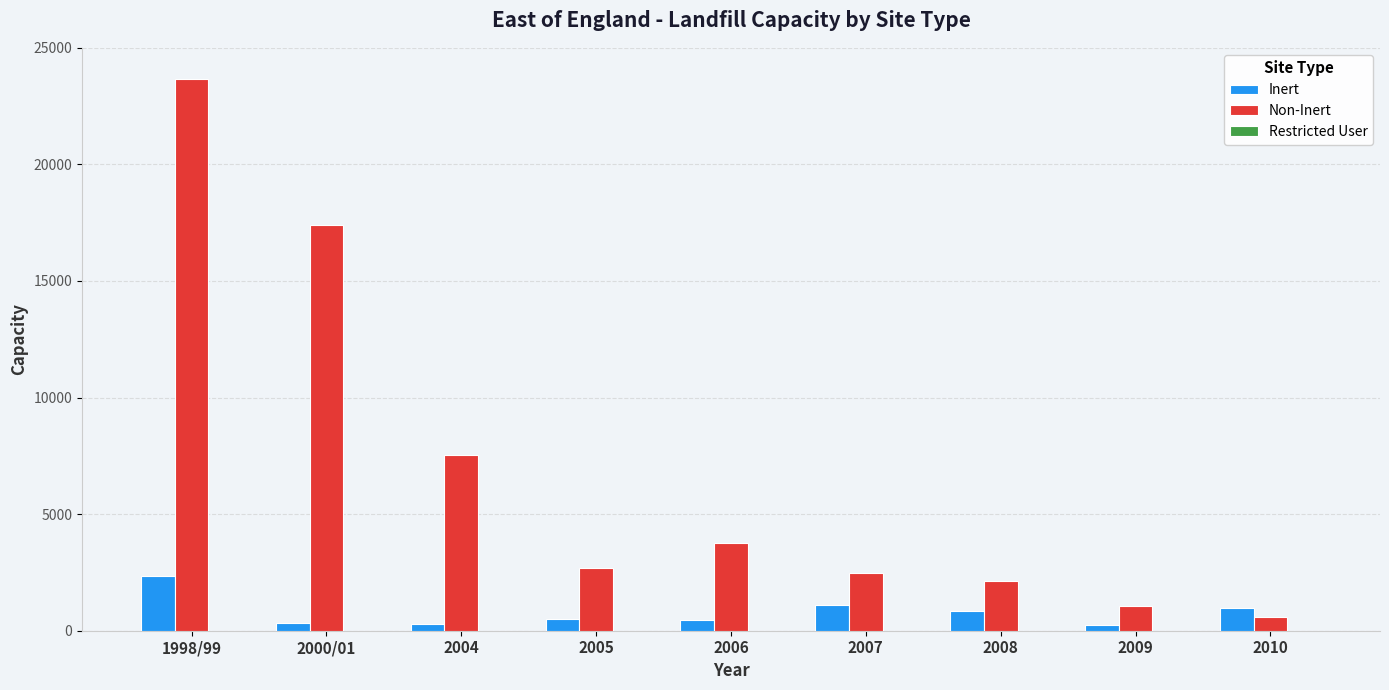

List the series in order of their overall mean, lowest first.

Inert, Non-Inert